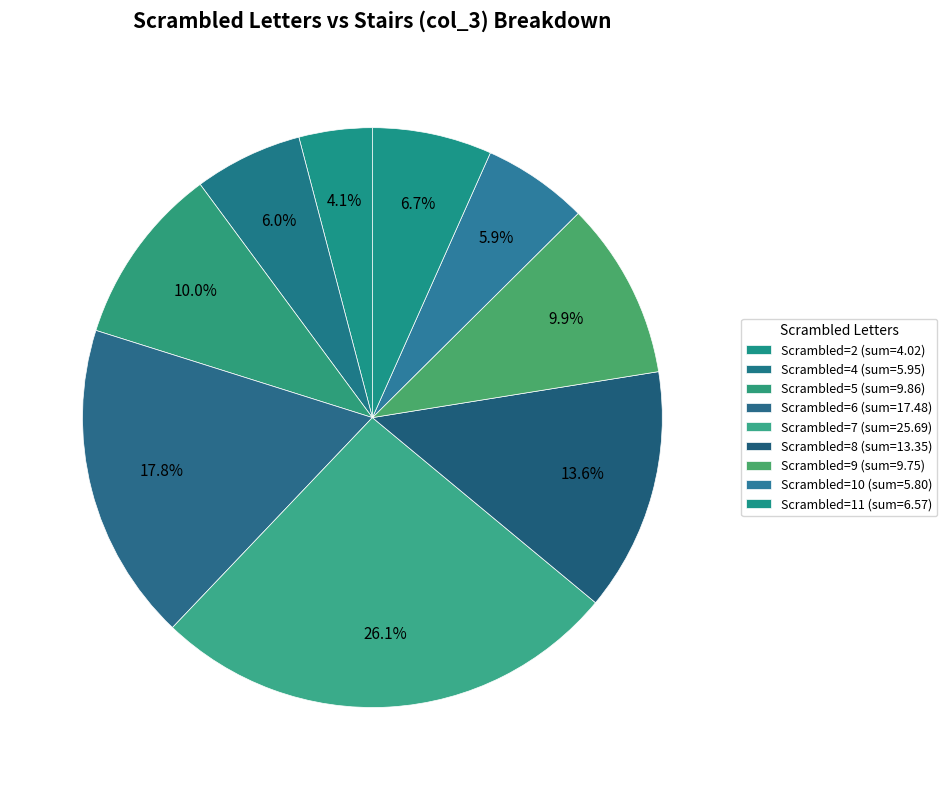

Count the number of slices in the pie.

9